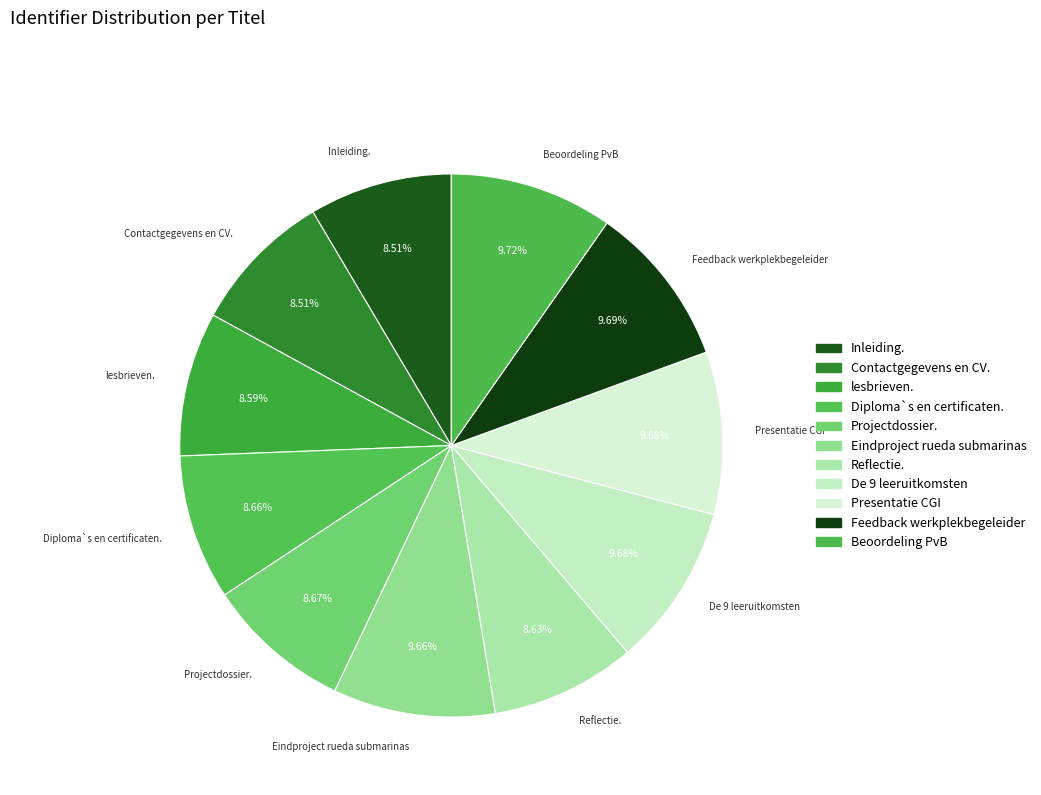

To the nearest percent, what is the combined percentage of Inleiding. and Reflectie.?

17%